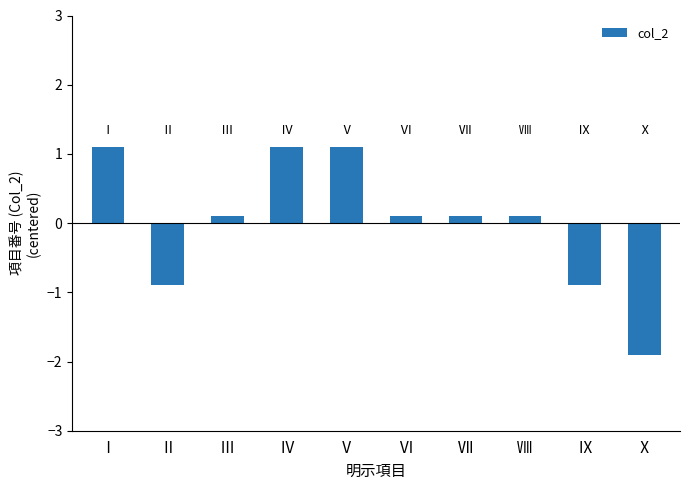

What position from the left is Ⅰ?

1